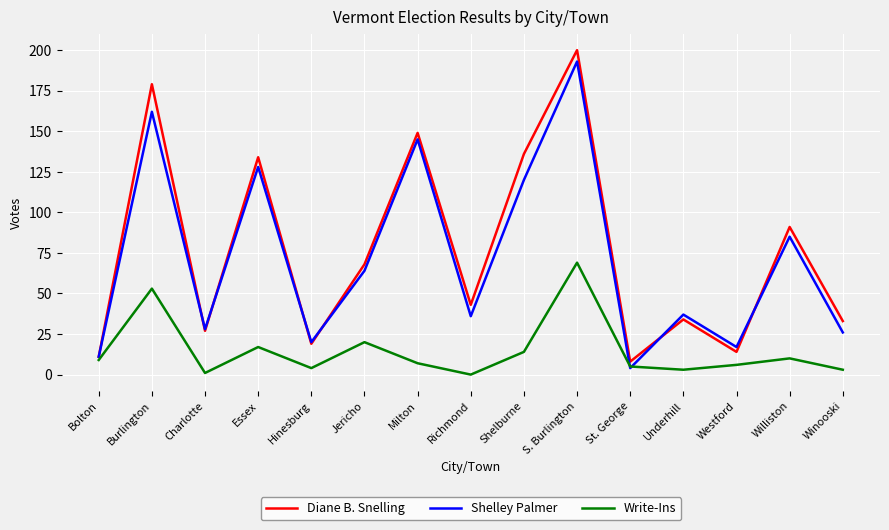

What position from the right is Burlington?

14